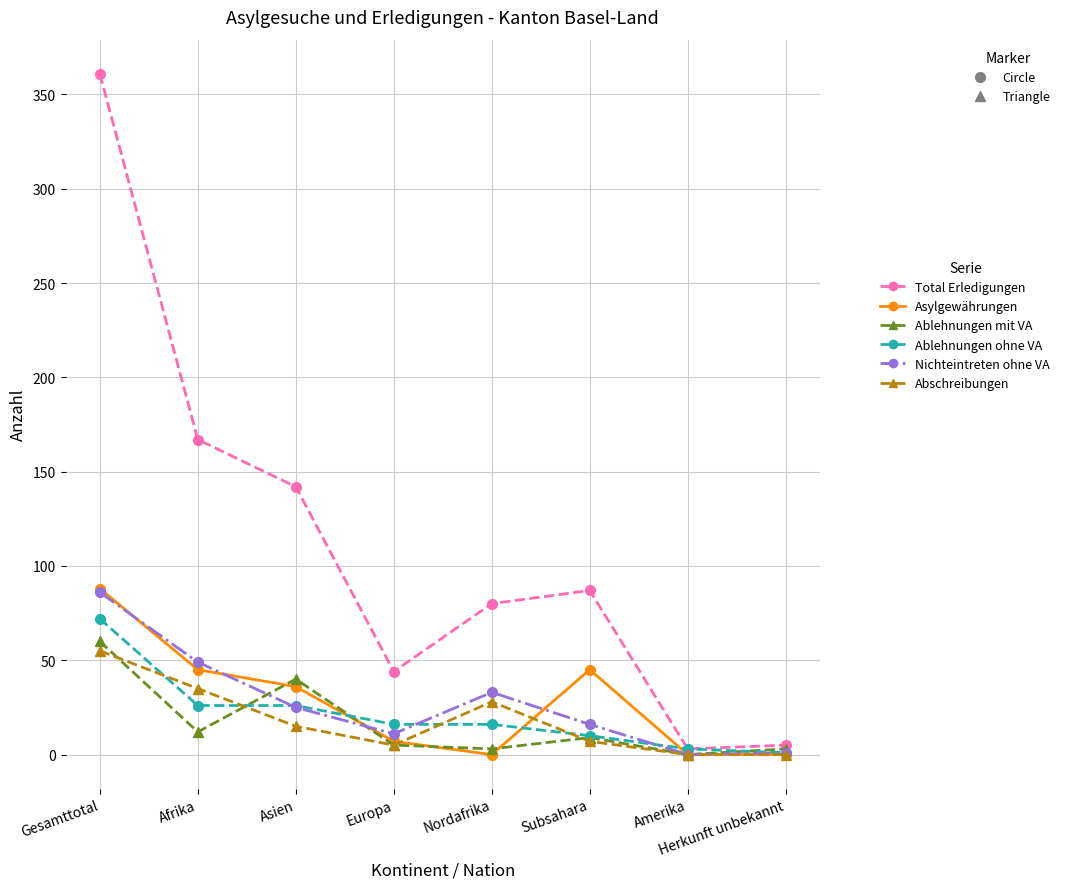

Which label corresponds to the largest value in the chart?

Gesamttotal